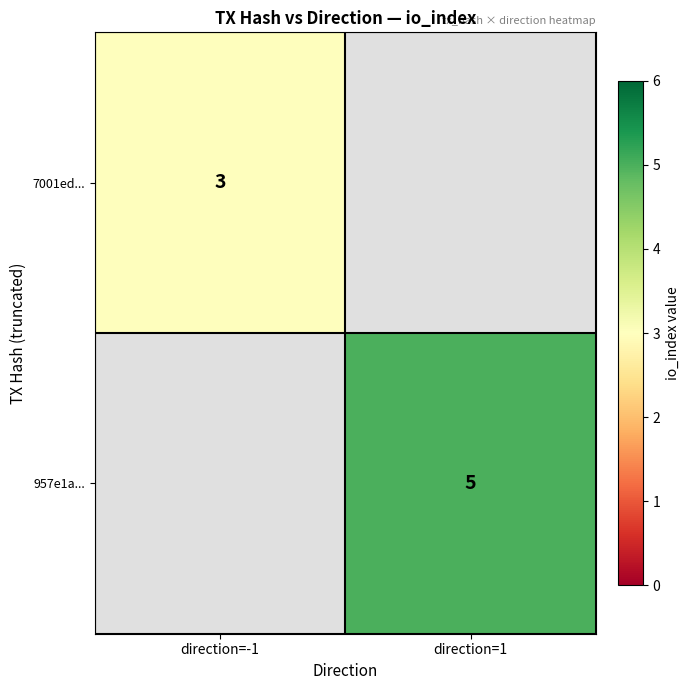

Is it true that 7001ed... equals 3 at direction=-1?

True